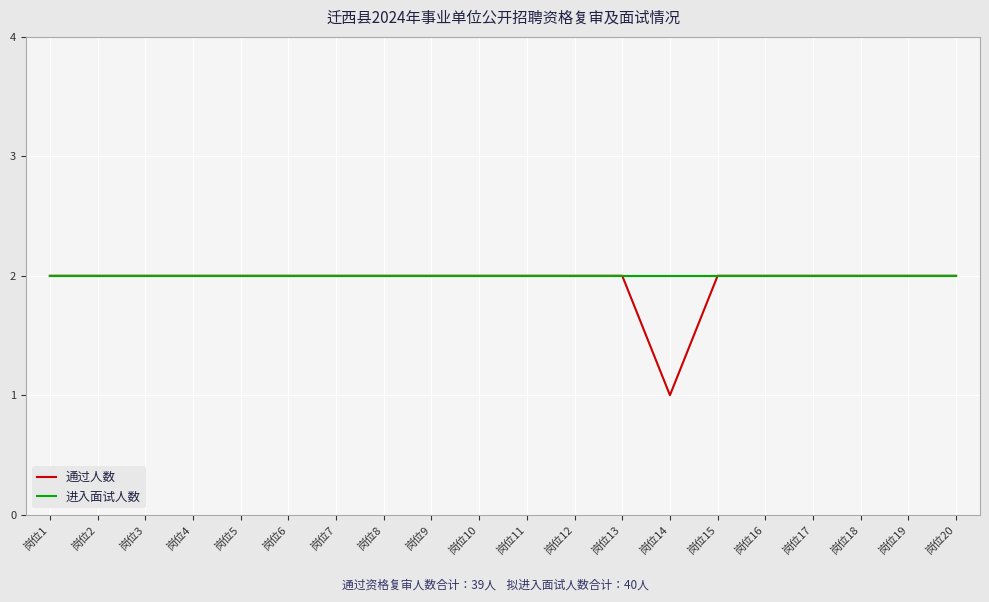

Reading left to right, extract all data points from this chart.

通过人数: 2	2	2	2	2	2	2	2	2	2	2	2	2	1	2	2	2	2	2	2
进入面试人数: 2	2	2	2	2	2	2	2	2	2	2	2	2	2	2	2	2	2	2	2